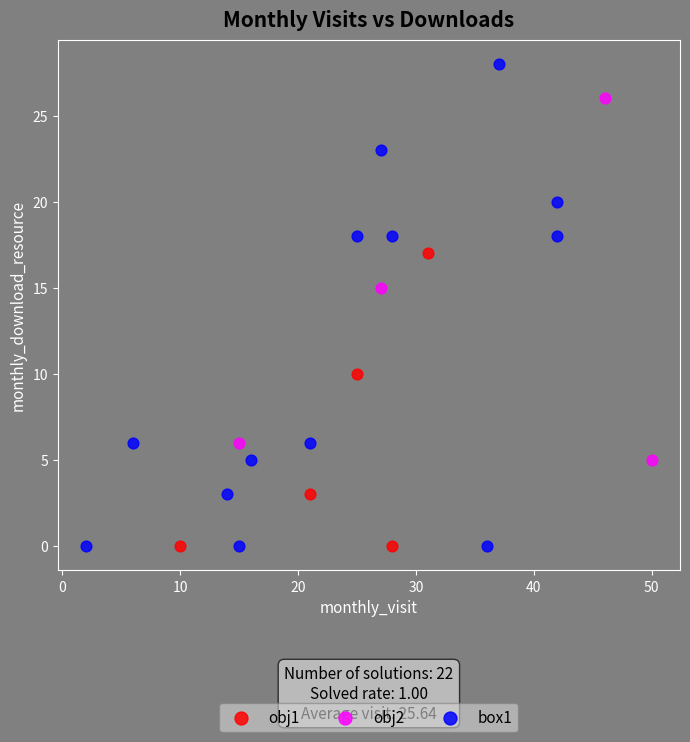

What are all the series names shown in the legend?

obj1, obj2, box1